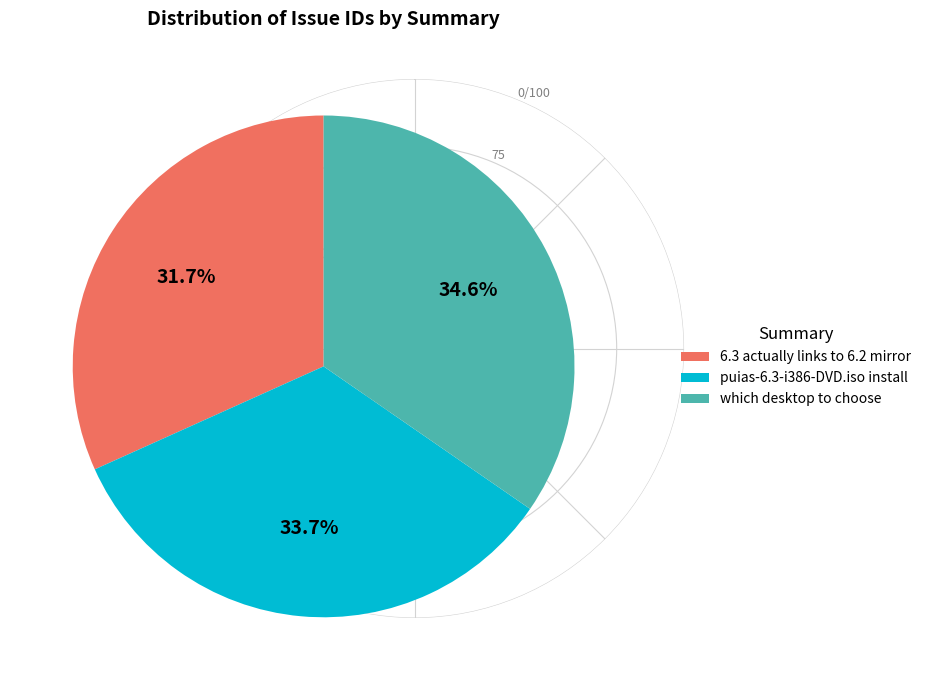

What percentage do which desktop to choose and puias-6.3-i386-DVD.iso install together represent?

68.3%